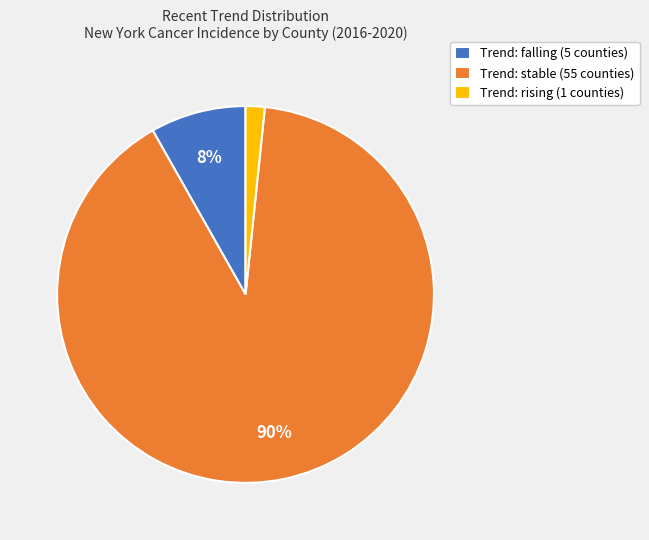

Between Trend: rising (1 counties) and Trend: stable (55 counties), which is larger?

Trend: stable (55 counties)